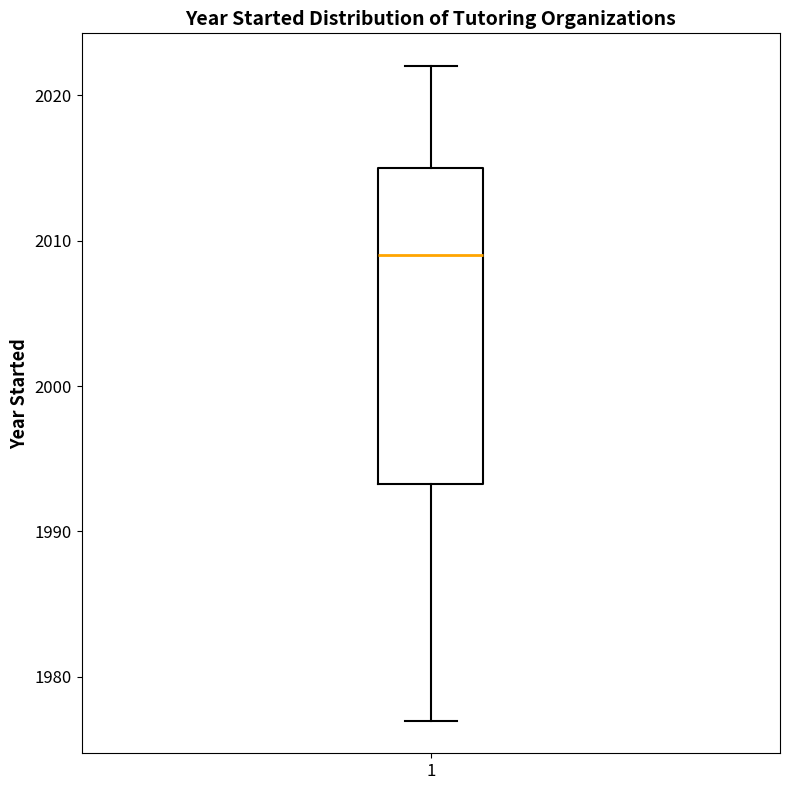

Read this box plot against the y-axis: the position of the median line, the range covered by the box, and the ends of both whiskers. The values are not printed on the chart, so give them approximately, as read against the axis.

median 2009, box 1993 to 2015, whiskers 1977 to 2022